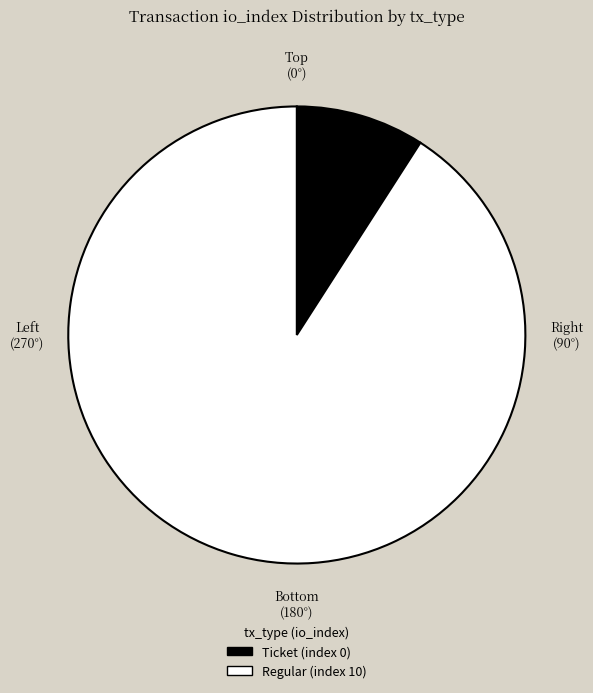

What is the largest slice in the pie chart?

Regular (index 10)